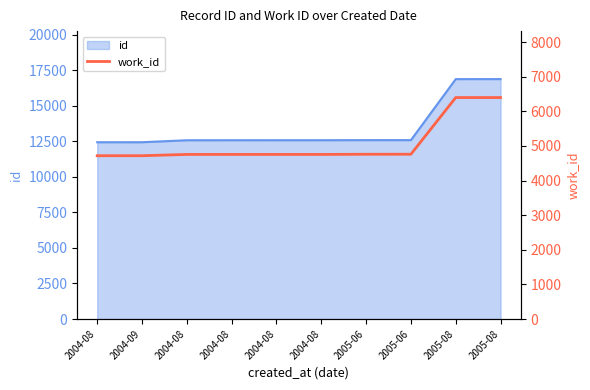

At which label is the value closest to 5557?

2005-06